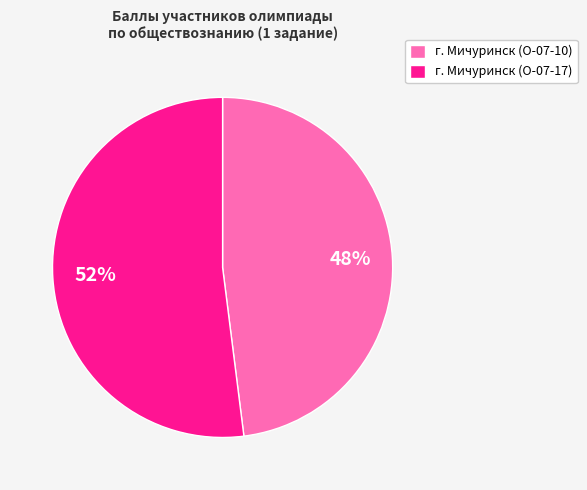

True or false: г. Мичуринск (О-07-17) accounts for 52% of the total.

True